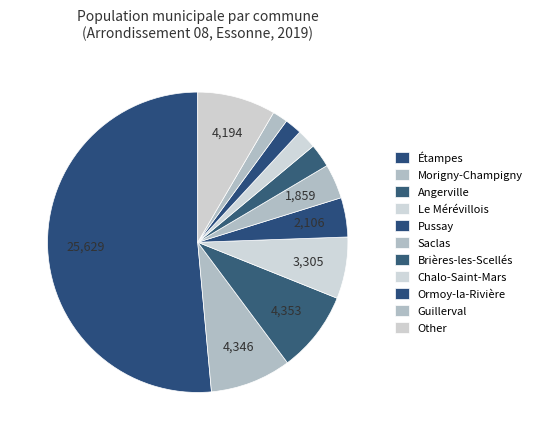

Which category has the smallest portion of the pie?

Guillerval